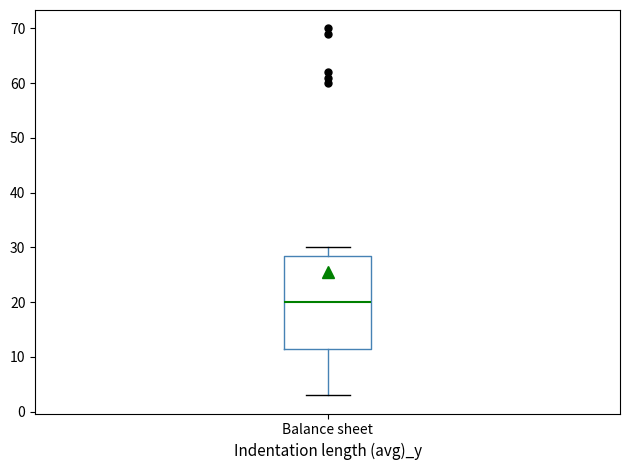

Read this box plot against the y-axis: the position of the median line, the range covered by the box, and the ends of both whiskers. The values are not printed on the chart, so give them approximately, as read against the axis.

median 20, box 12 to 29, whiskers 3 to 30